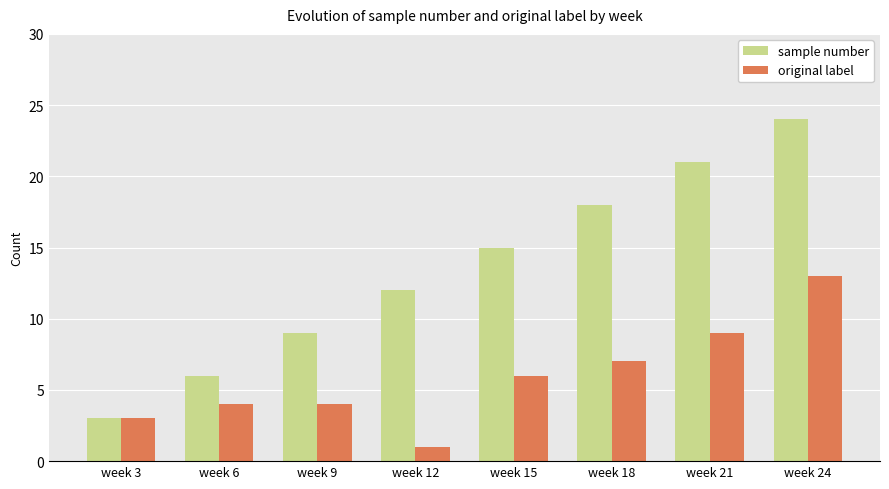

Which series has the widest spread of values?

sample number